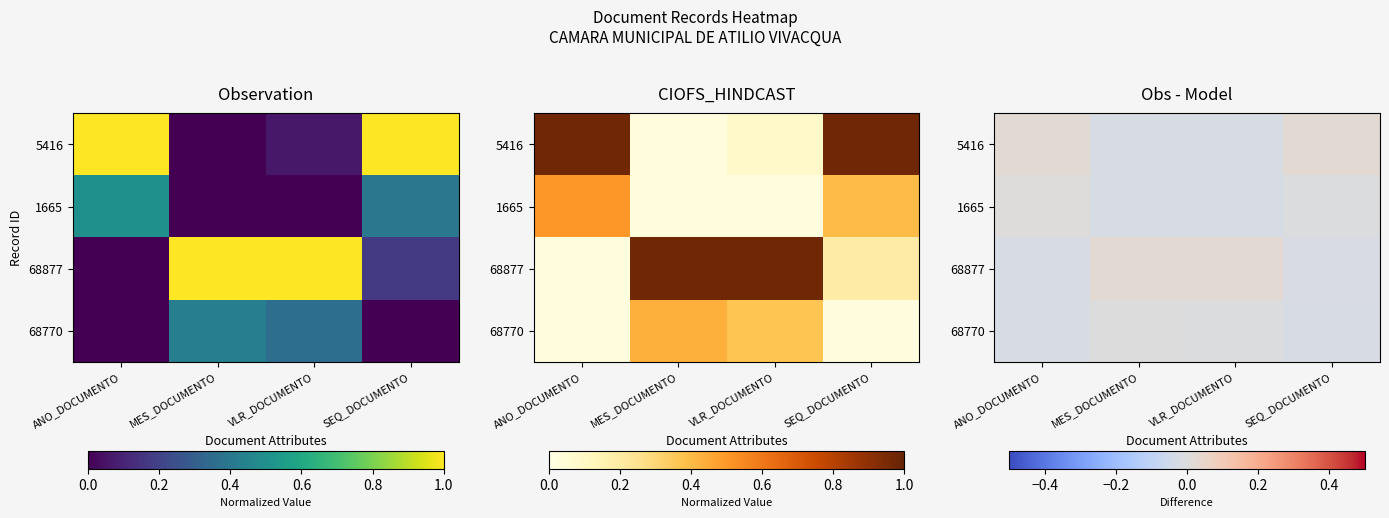

Which series has the largest range (max minus min)?

5416